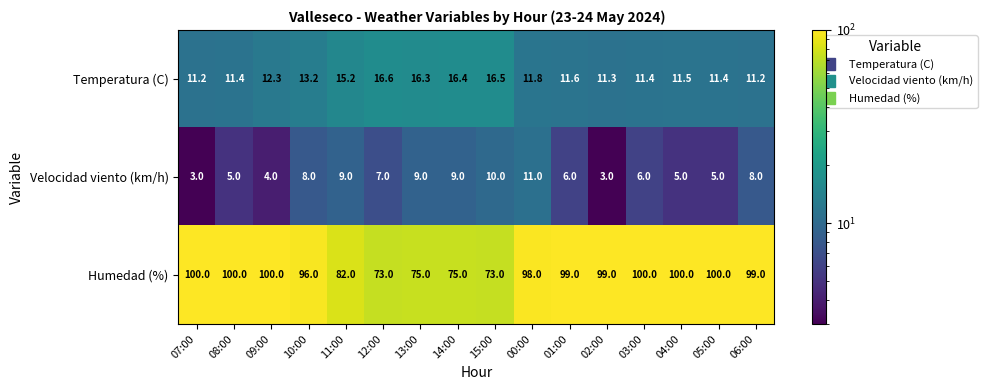

The Temperatura (C) series shows 19.4 at 10:00. True or false?

False